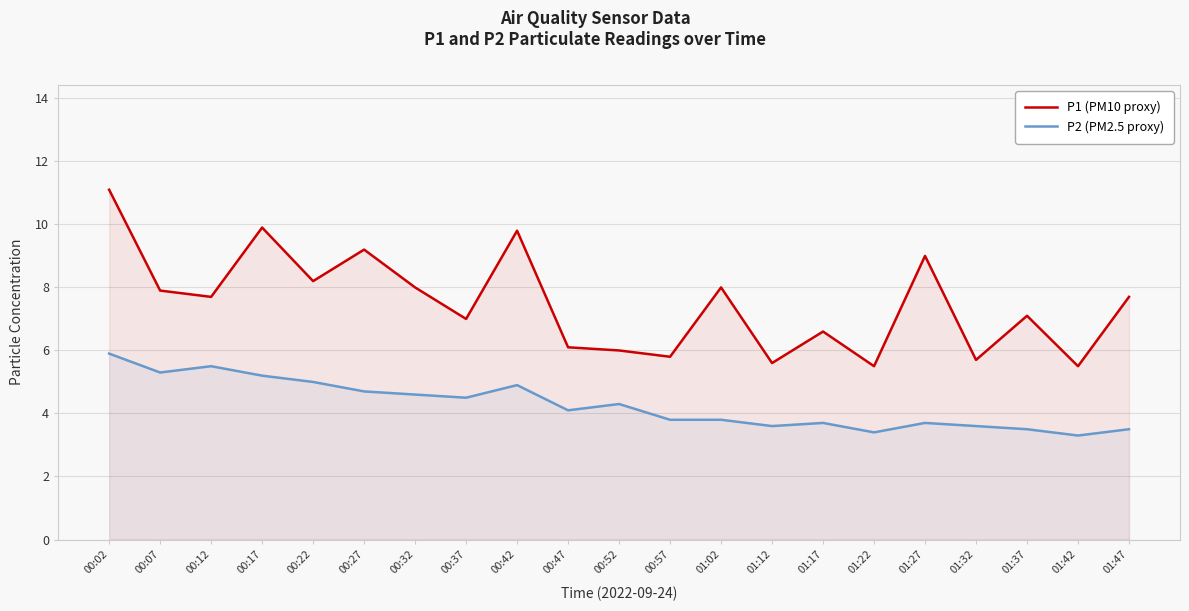

Reading left to right, list all the values displayed in this chart.

P1 (PM10 proxy): 11.1	7.9	7.7	9.9	8.2	9.2	8.0	7.0	9.8	6.1	6.0	5.8	8.0	5.6	6.6	5.5	9.0	5.7	7.1	5.5	7.7
P2 (PM2.5 proxy): 5.9	5.3	5.5	5.2	5.0	4.7	4.6	4.5	4.9	4.1	4.3	3.8	3.8	3.6	3.7	3.4	3.7	3.6	3.5	3.3	3.5